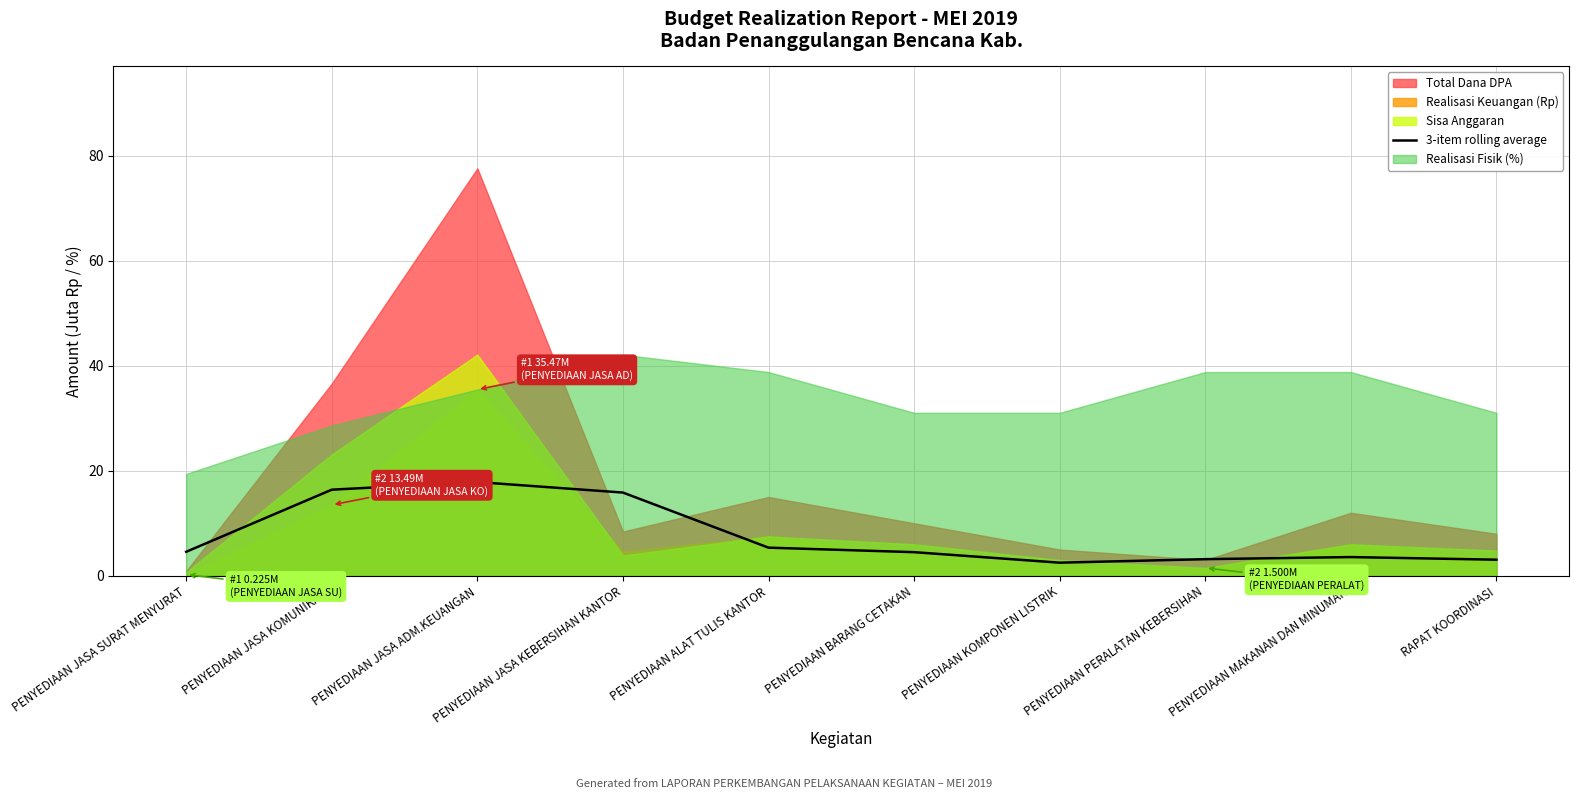

Reading left to right, list all the values displayed in this chart.

4.6	16.4	17.8	15.8	5.4	4.5	2.5	3.2	3.6	3.1